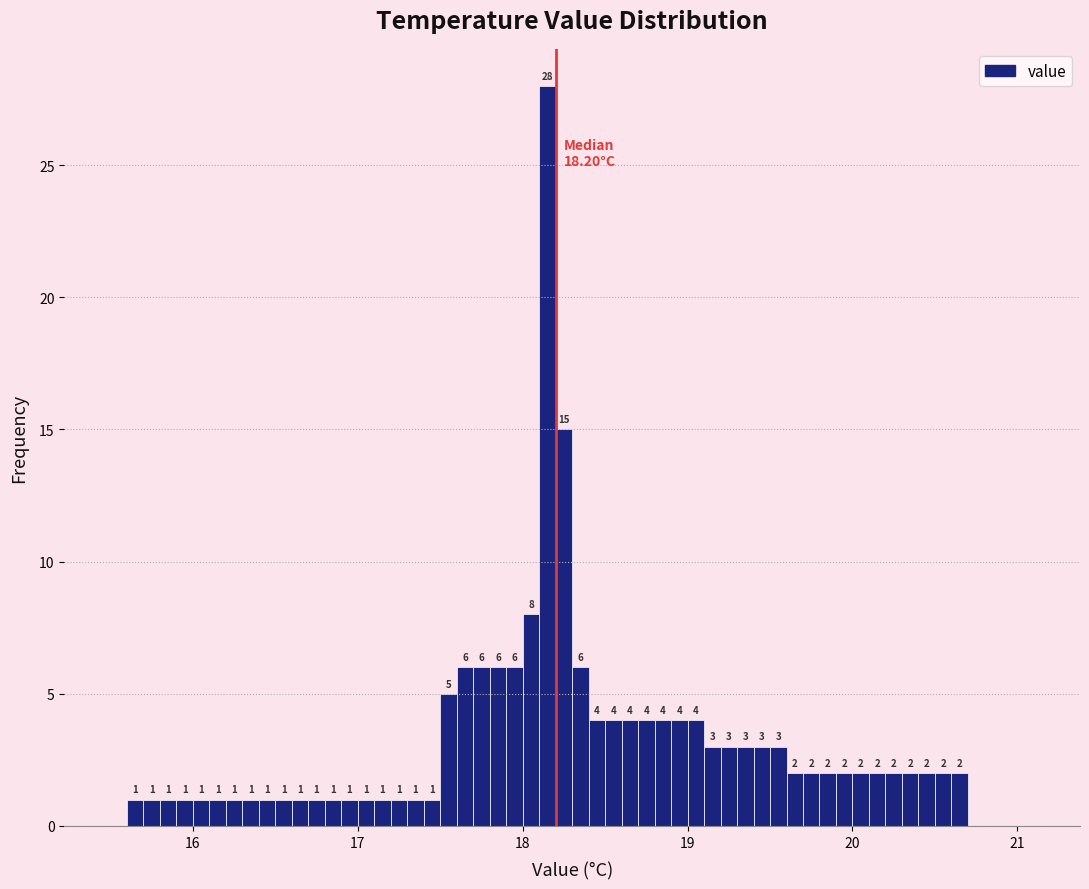

Around what value on the x-axis is the tallest bar? Give the approximate position of its centre, as read against the axis.

18.2